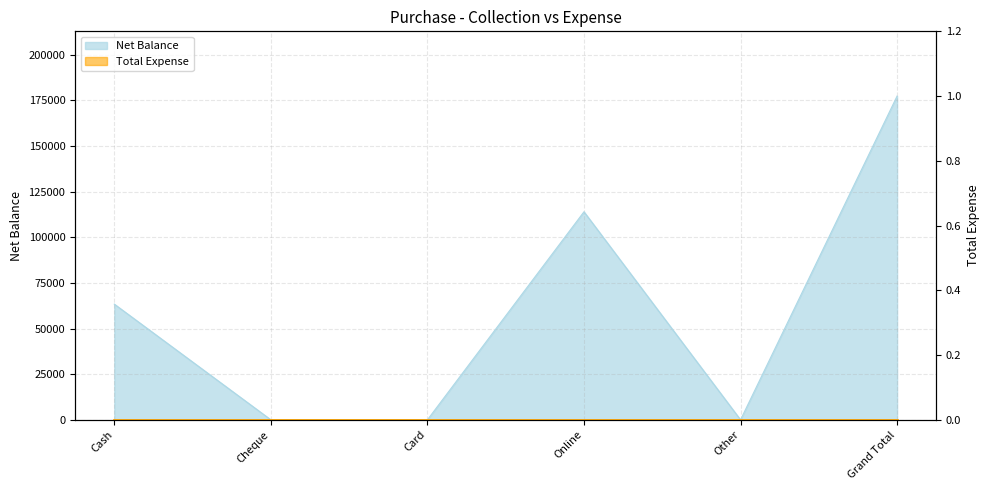

Reading left to right, what are all the values shown in this chart?

Cash=63400	Cheque=0	Card=0	Online=114000	Other=0	Grand Total=177400